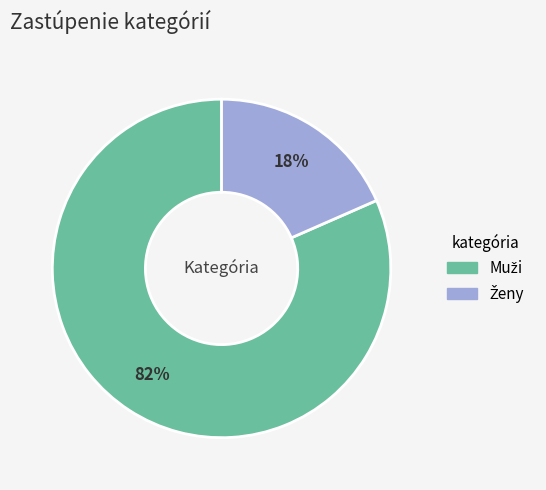

Does any single category account for the majority?

Yes